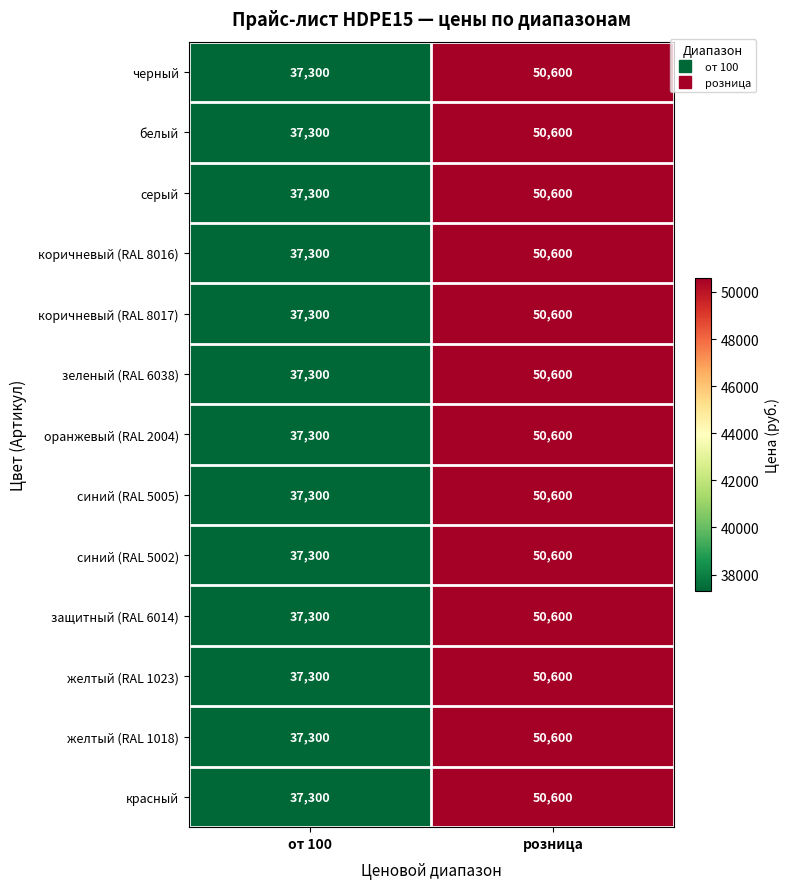

Reading right to left, extract all data points from this chart.

черный: 50600	37300
белый: 50600	37300
серый: 50600	37300
коричневый (RAL 8016): 50600	37300
коричневый (RAL 8017): 50600	37300
зеленый (RAL 6038): 50600	37300
оранжевый (RAL 2004): 50600	37300
синий (RAL 5005): 50600	37300
синий (RAL 5002): 50600	37300
защитный (RAL 6014): 50600	37300
желтый (RAL 1023): 50600	37300
желтый (RAL 1018): 50600	37300
красный: 50600	37300